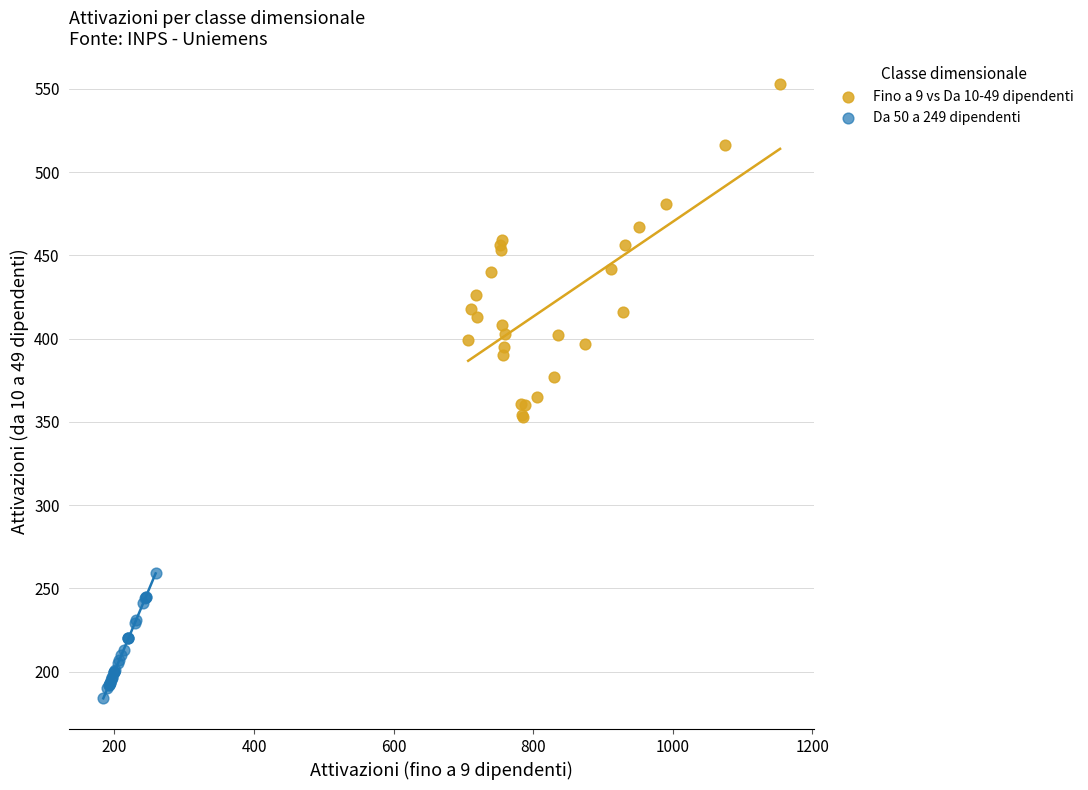

Which series reaches the maximum Y coordinate?

Fino a 9 vs Da 10-49 dipendenti